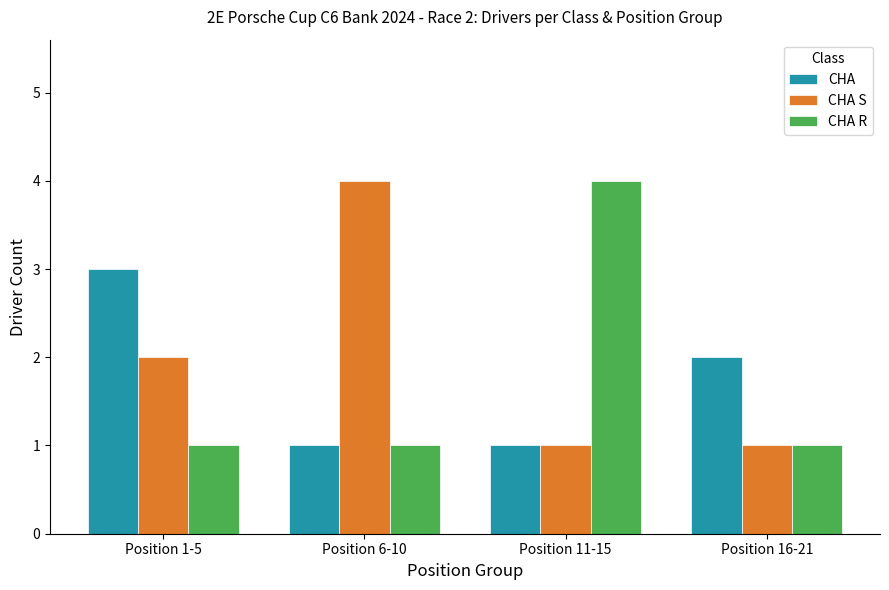

Is the value of CHA at Position 6-10 greater than the value of CHA S at Position 6-10?

No